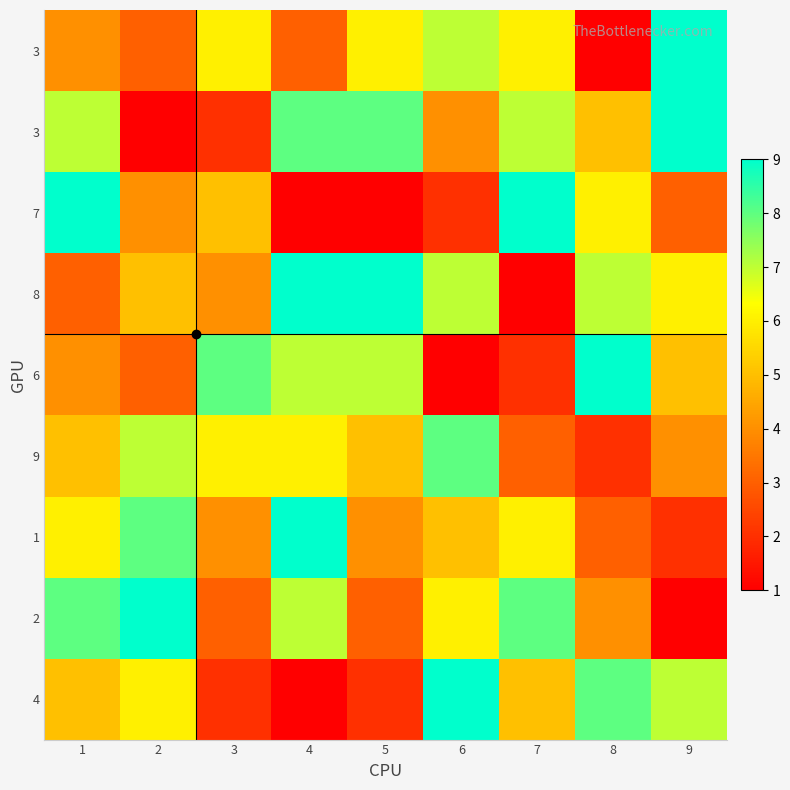

At which category does the chart reach its minimum across all series?

8